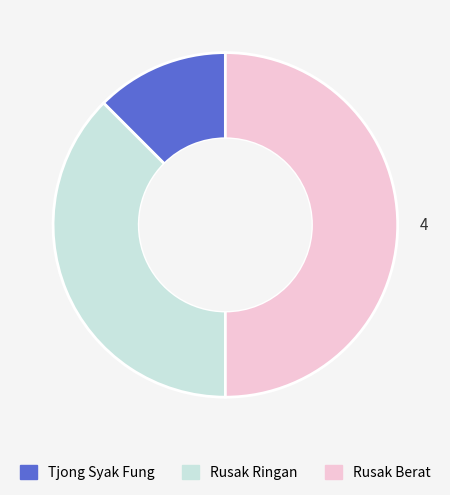

What is the largest slice in the pie chart?

Rusak Berat